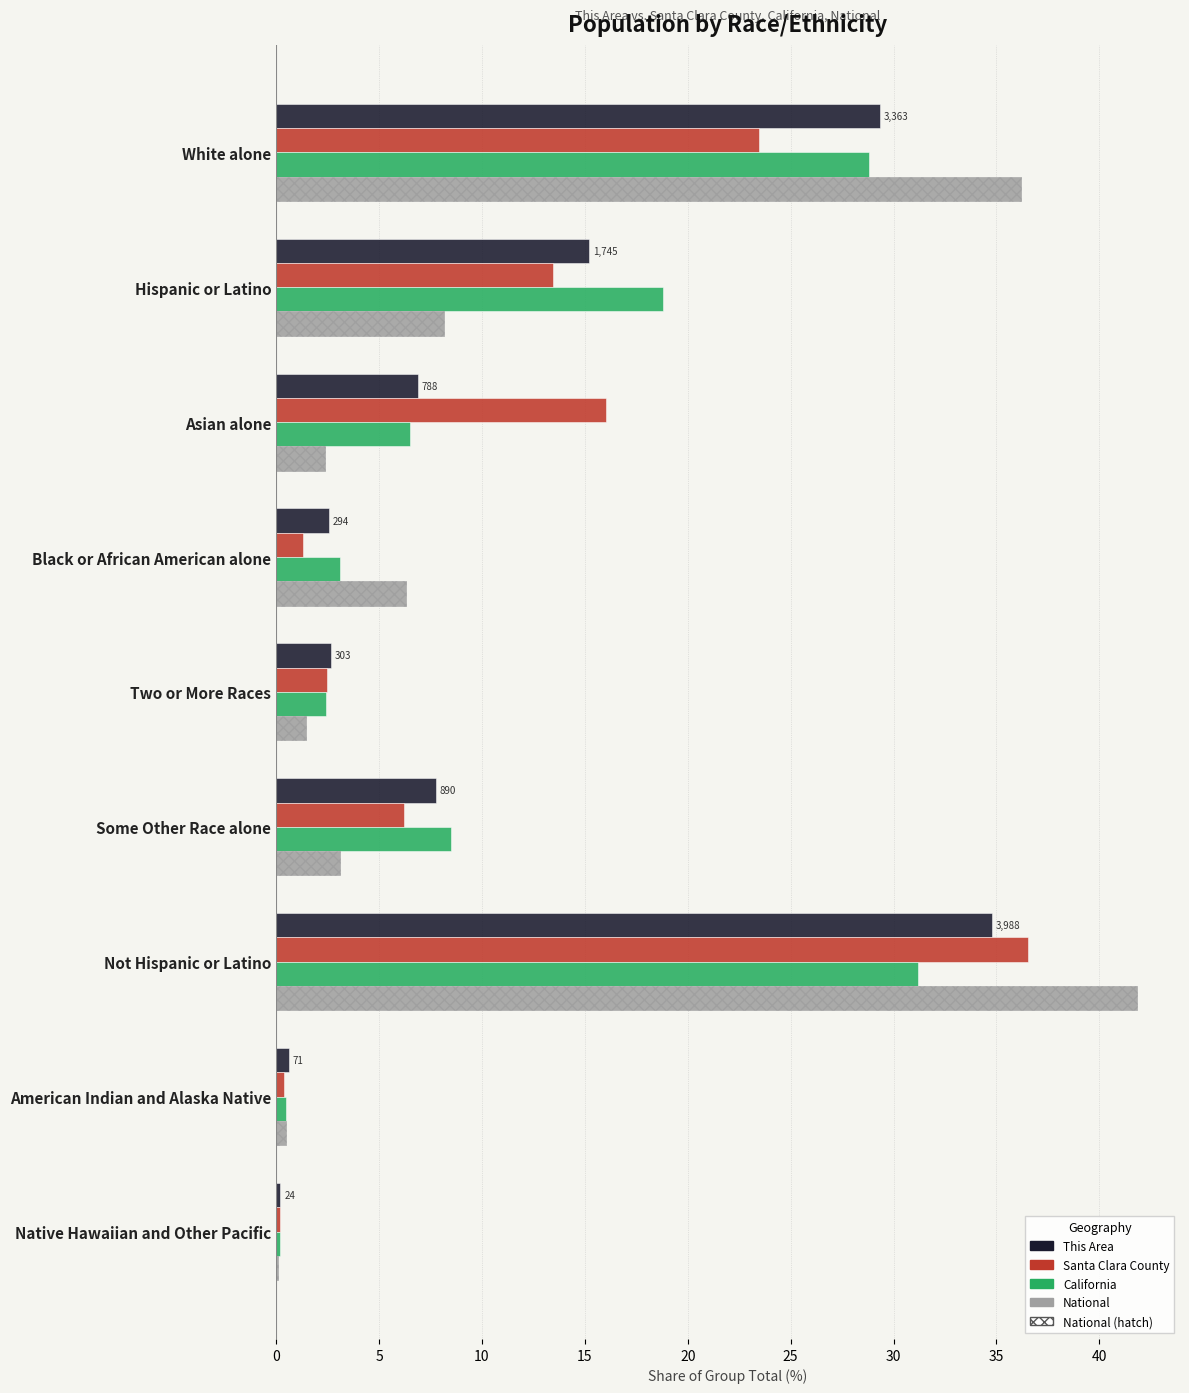

How many values in the Santa Clara County series exceed 6?

5